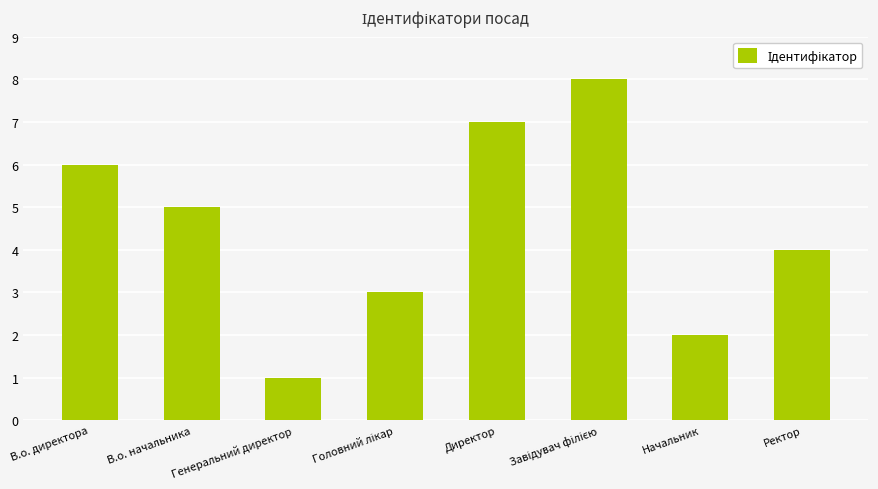

Where is the data nearest to the value 4?

Ректор